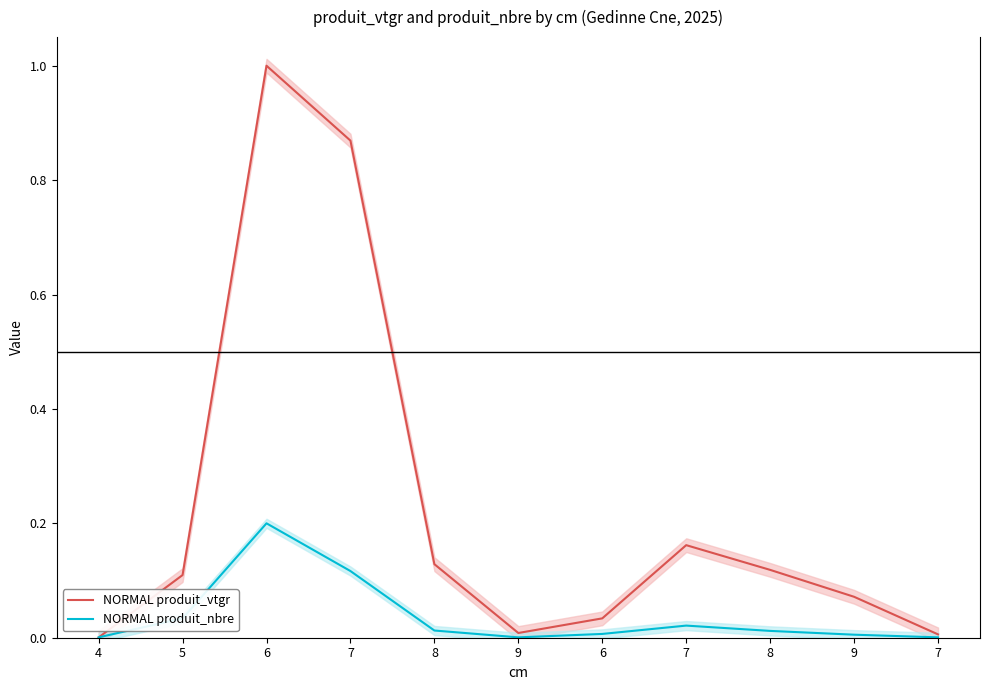

Which has a higher value, 7 or 7?

7